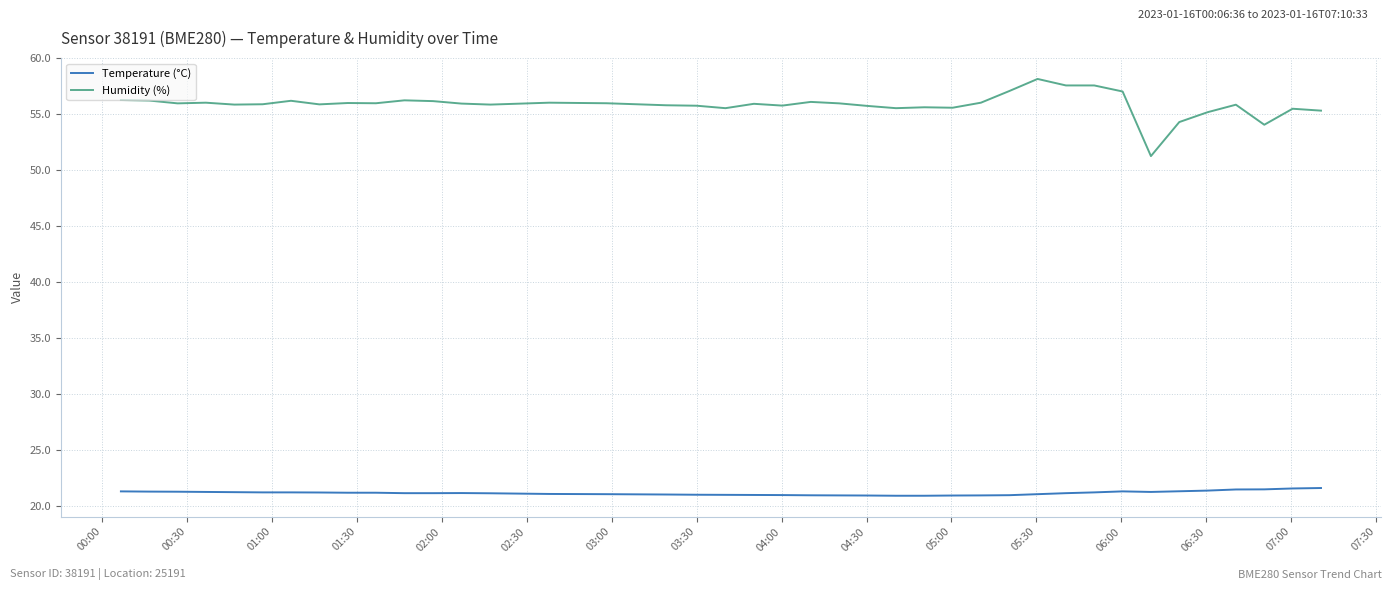

List the series in order of their peak value, lowest first.

Temperature (°C), Humidity (%)